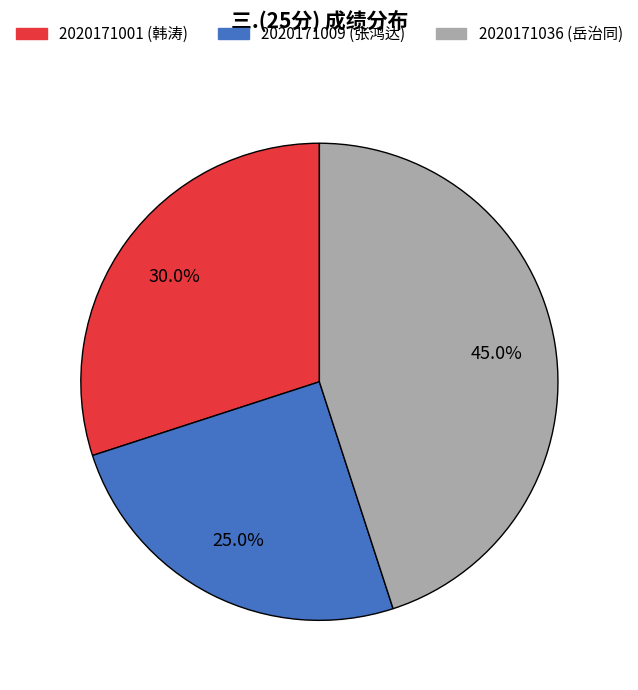

Count the number of slices in the pie.

3